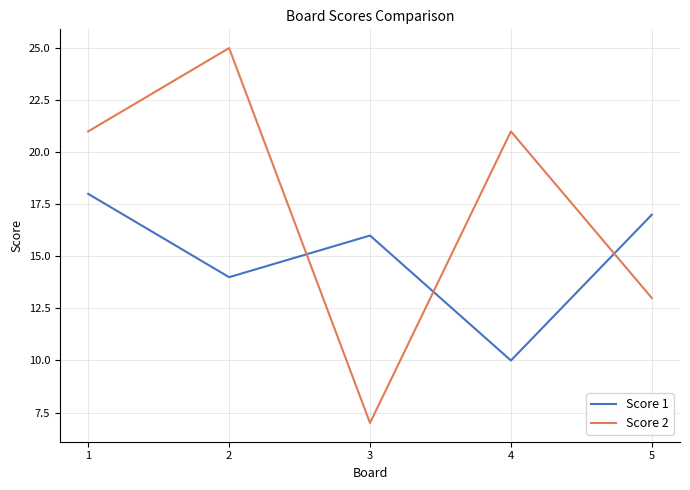

The value of Score 2 at 3 is 7. True or false?

True